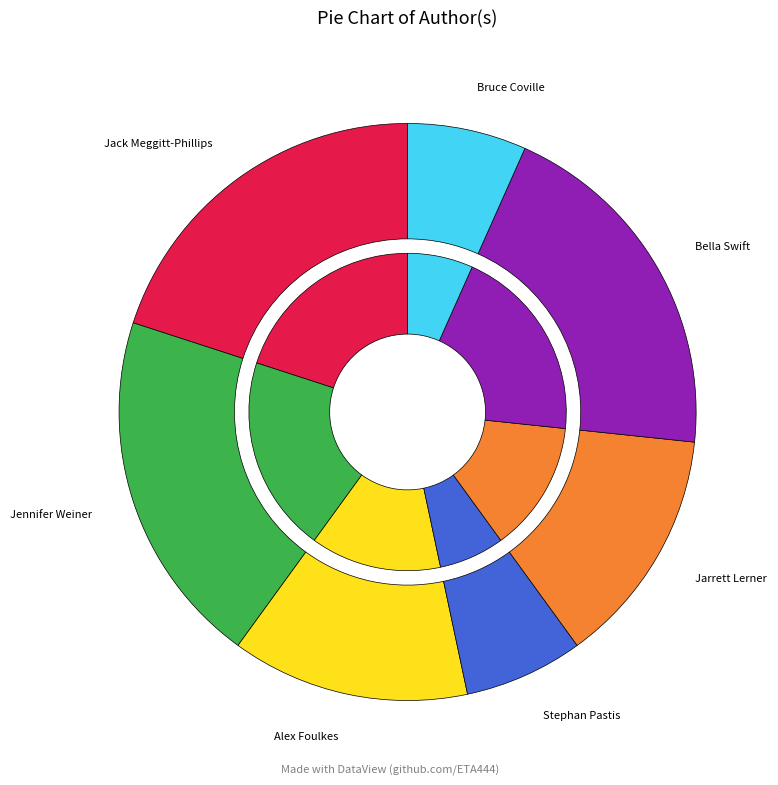

Combined, do Jarrett Lerner and Stephan Pastis account for over 50%?

No